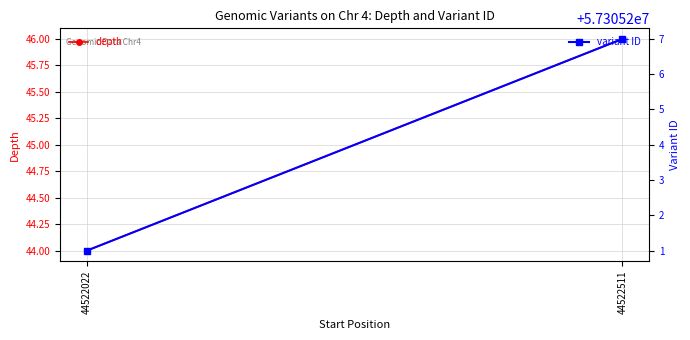

Rank the categories by variant ID value from highest to lowest.

44522511, 44522022